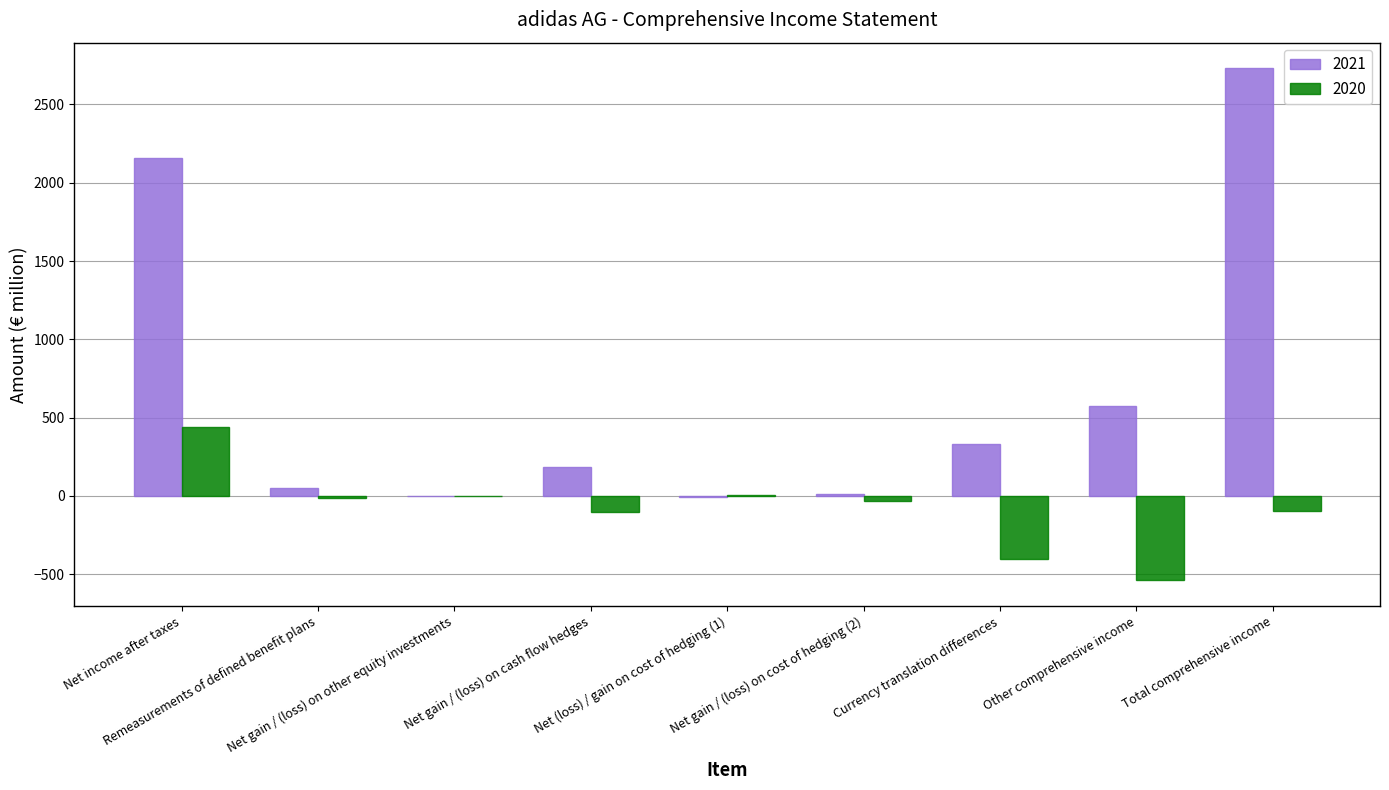

How many categories are shown in the chart?

9